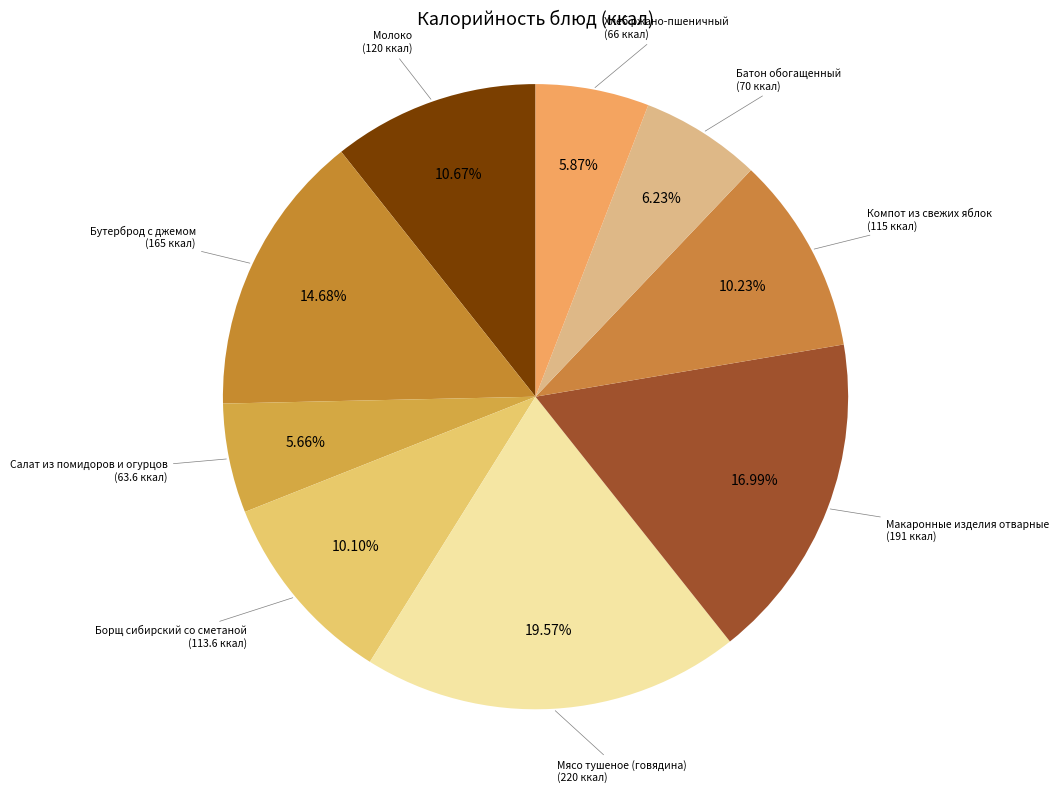

How many slices are in this pie chart?

9